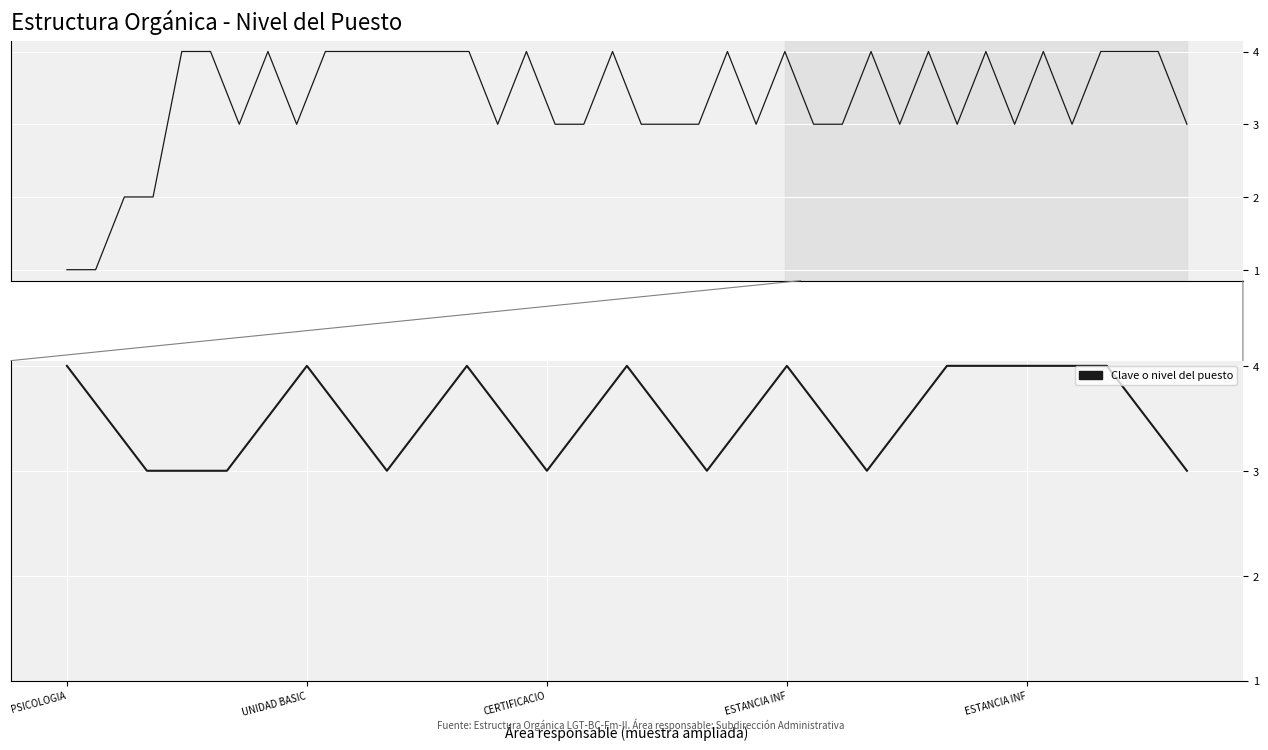

Between 13 and ESTANCIA INF, which is larger?

13